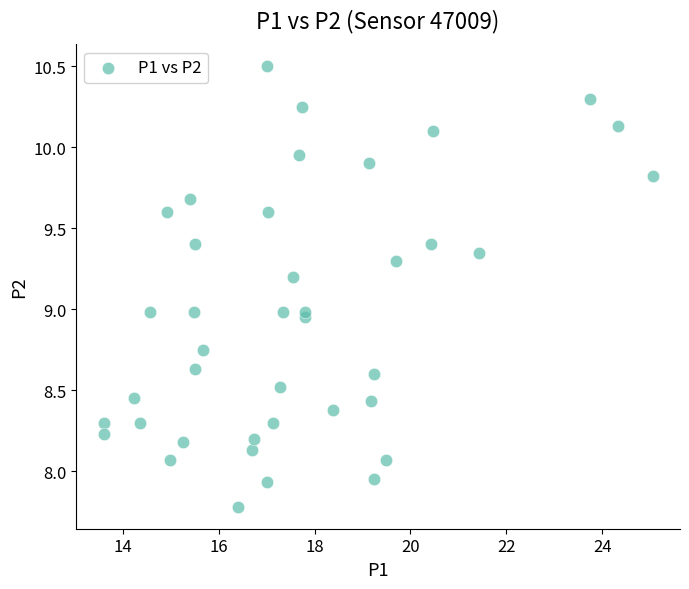

What is the range of Y values (max minus min)?

2.7